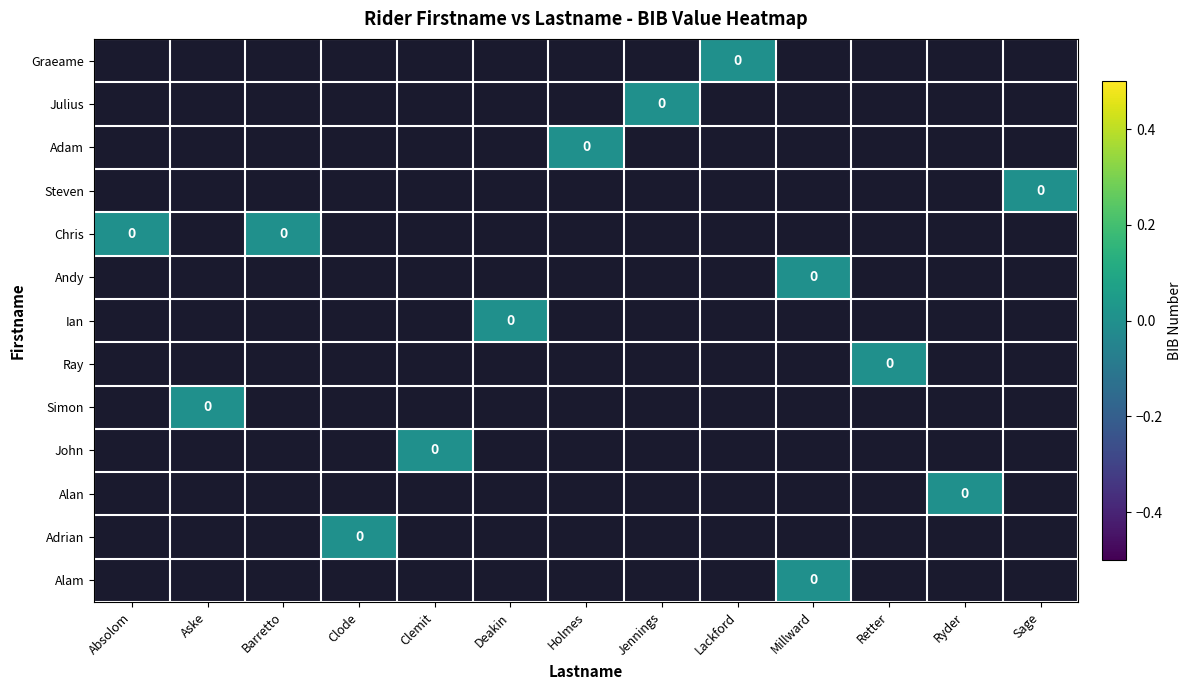

How many categories are shown in the chart?

13